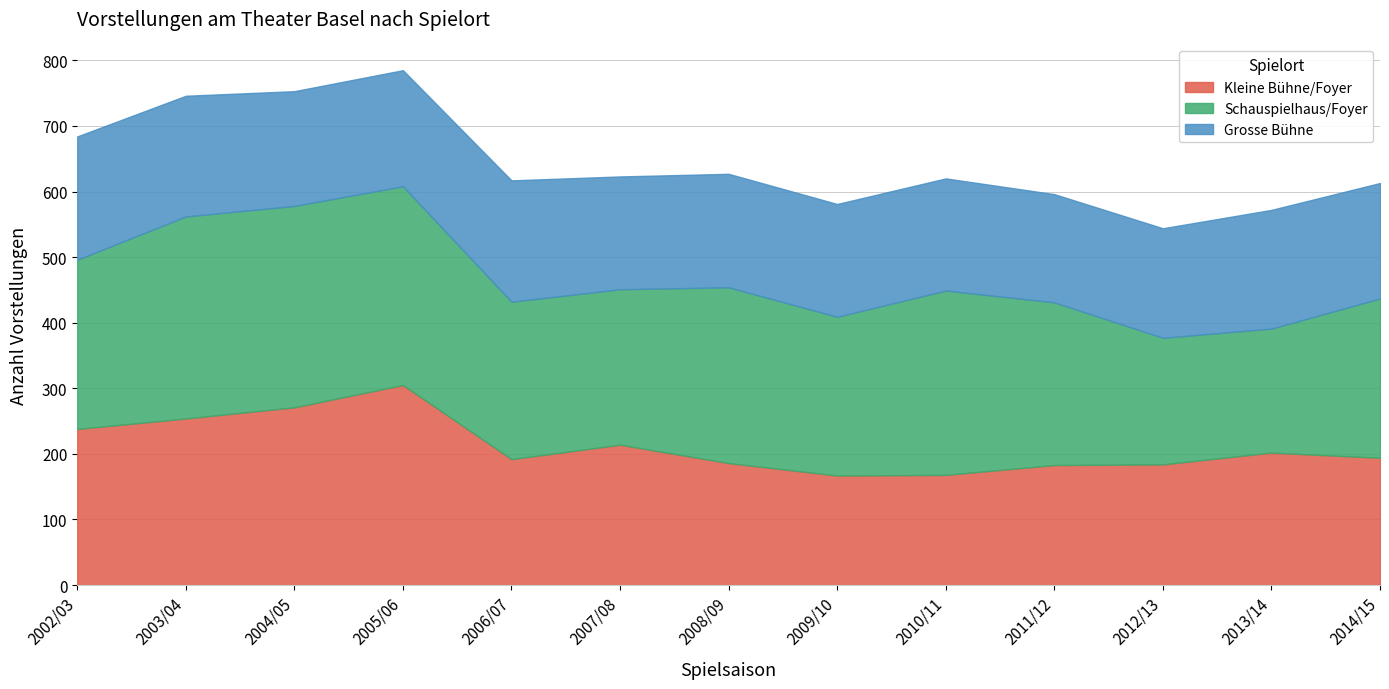

Is it true that Grosse Bühne equals 245 at 2003/04?

False